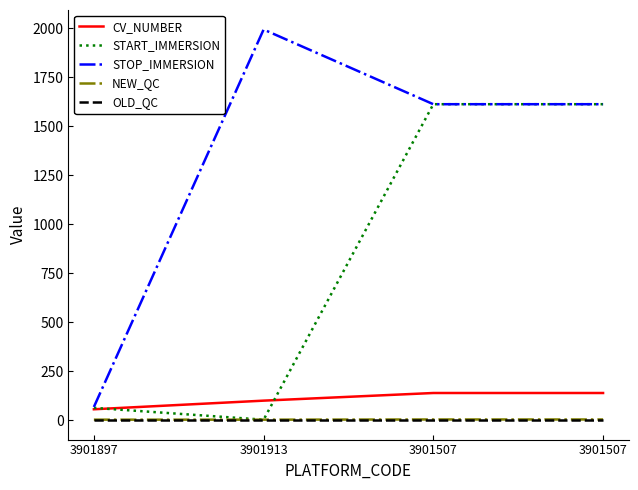

At how many categories does at least one series exceed 396?

3